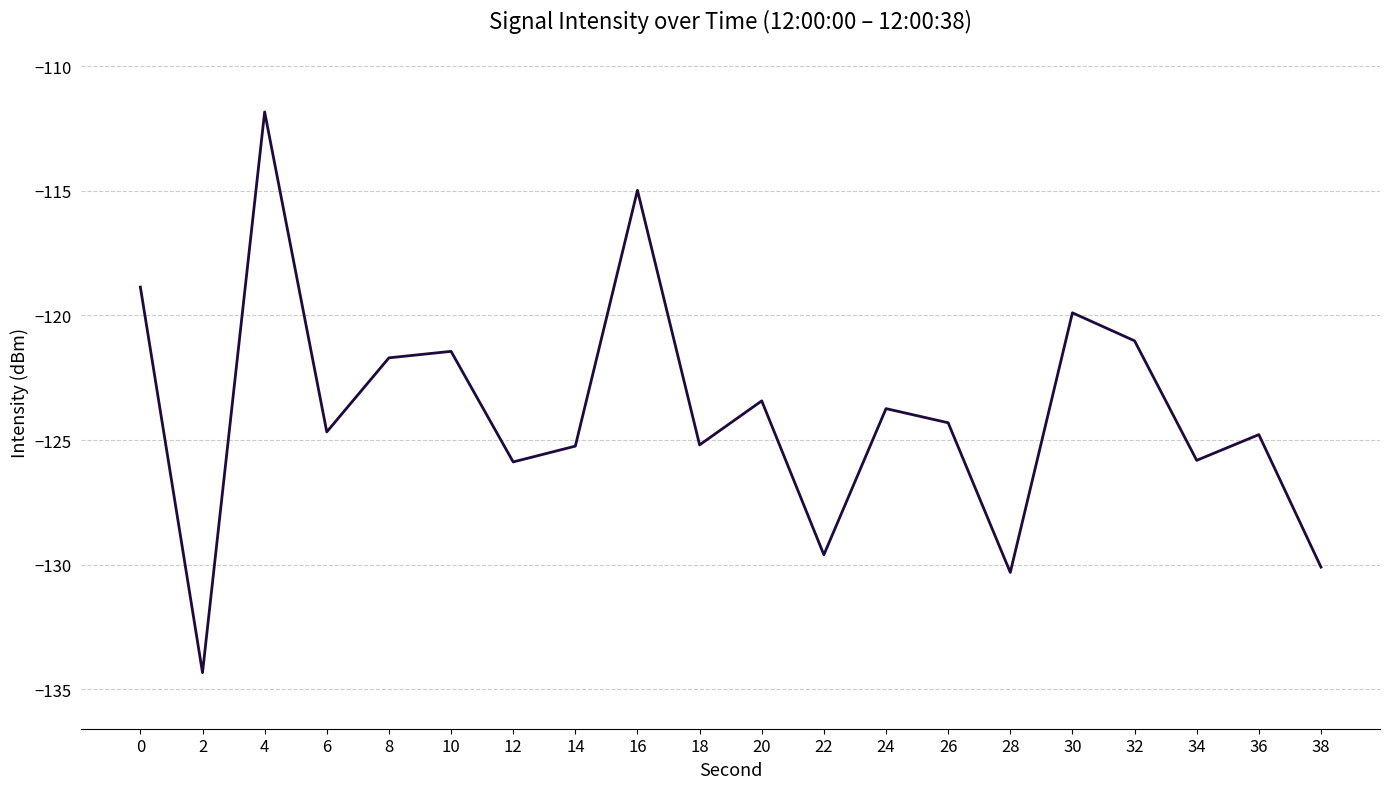

Is it true that the value at 36 is -124.8?

True